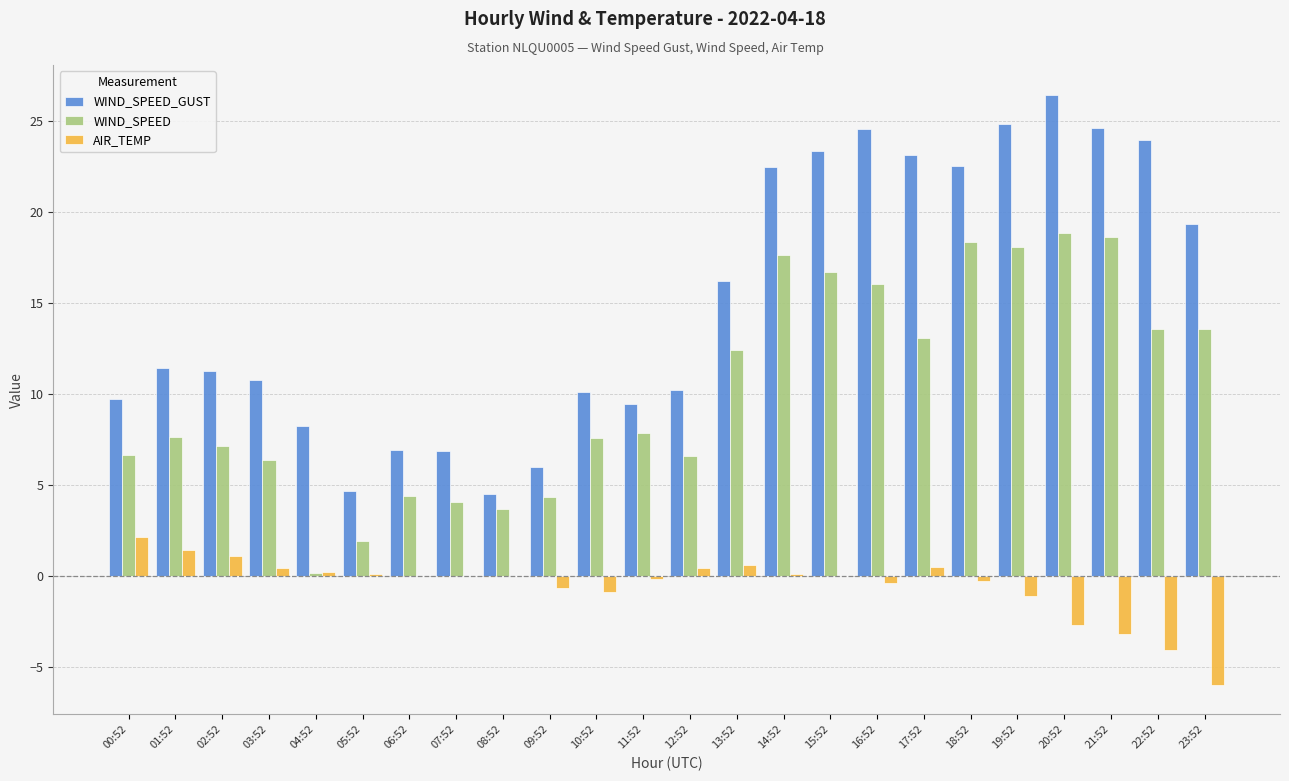

The AIR_TEMP series shows -6.0 at 23:52. True or false?

True